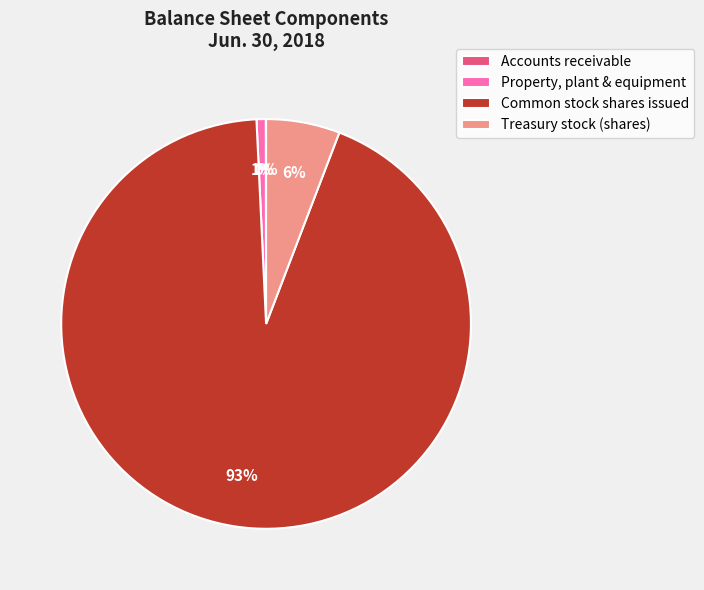

Which category has the biggest portion of the pie?

Common stock shares issued